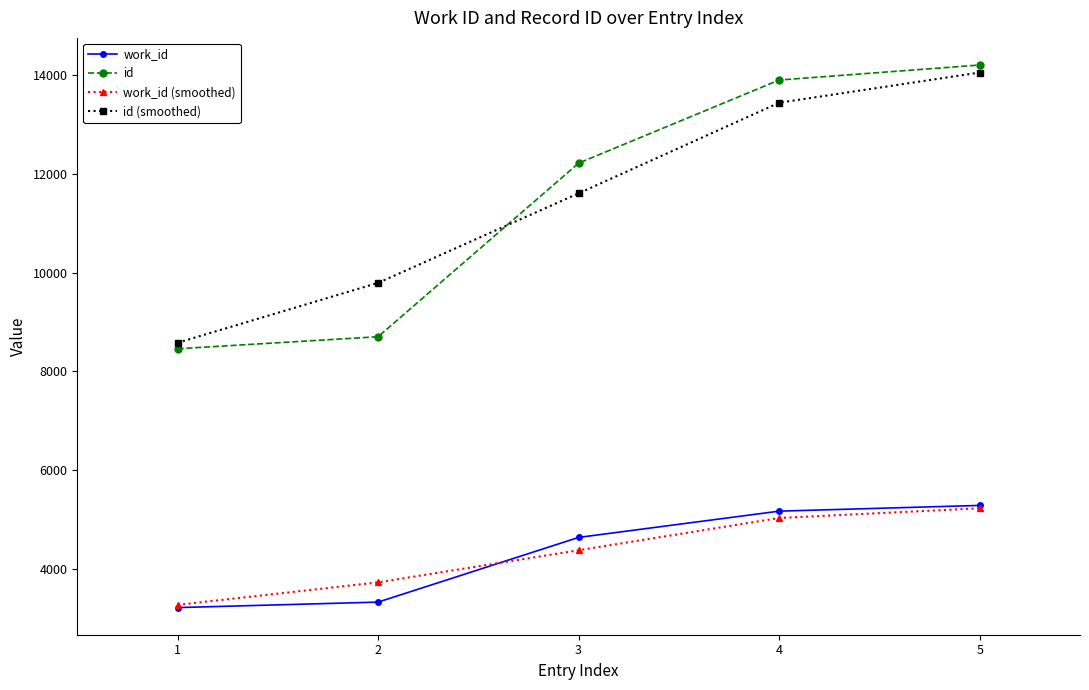

What is the maximum value for work_id (smoothed)?

5230.0